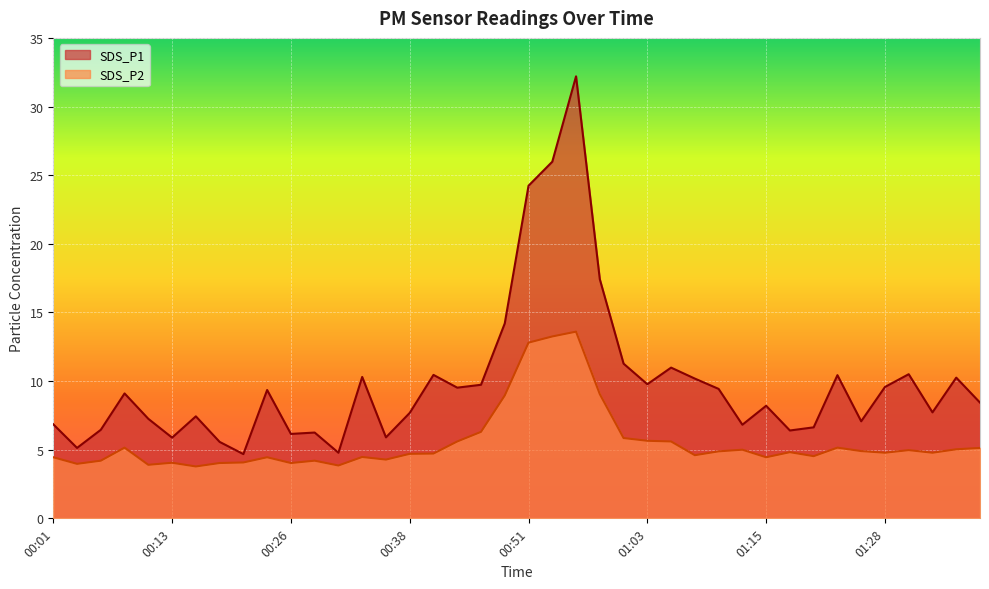

Where is the first local minimum for SDS_P1?

00:03